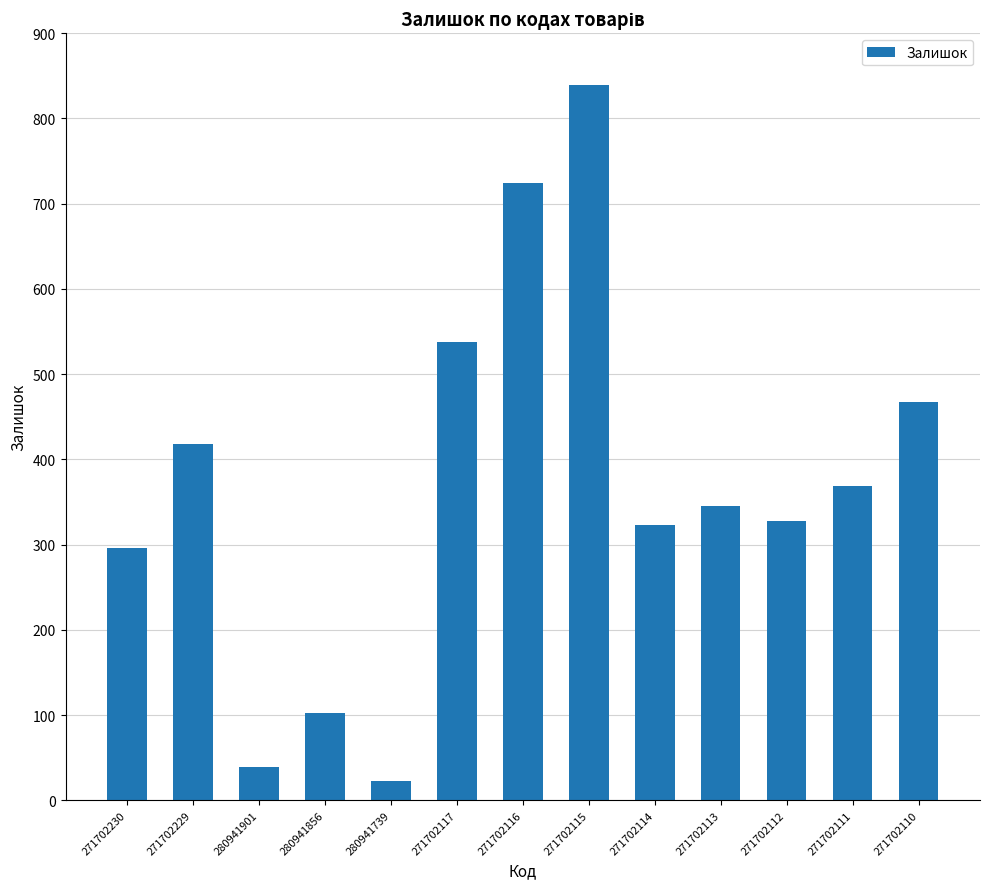

What is the smallest value displayed?

23